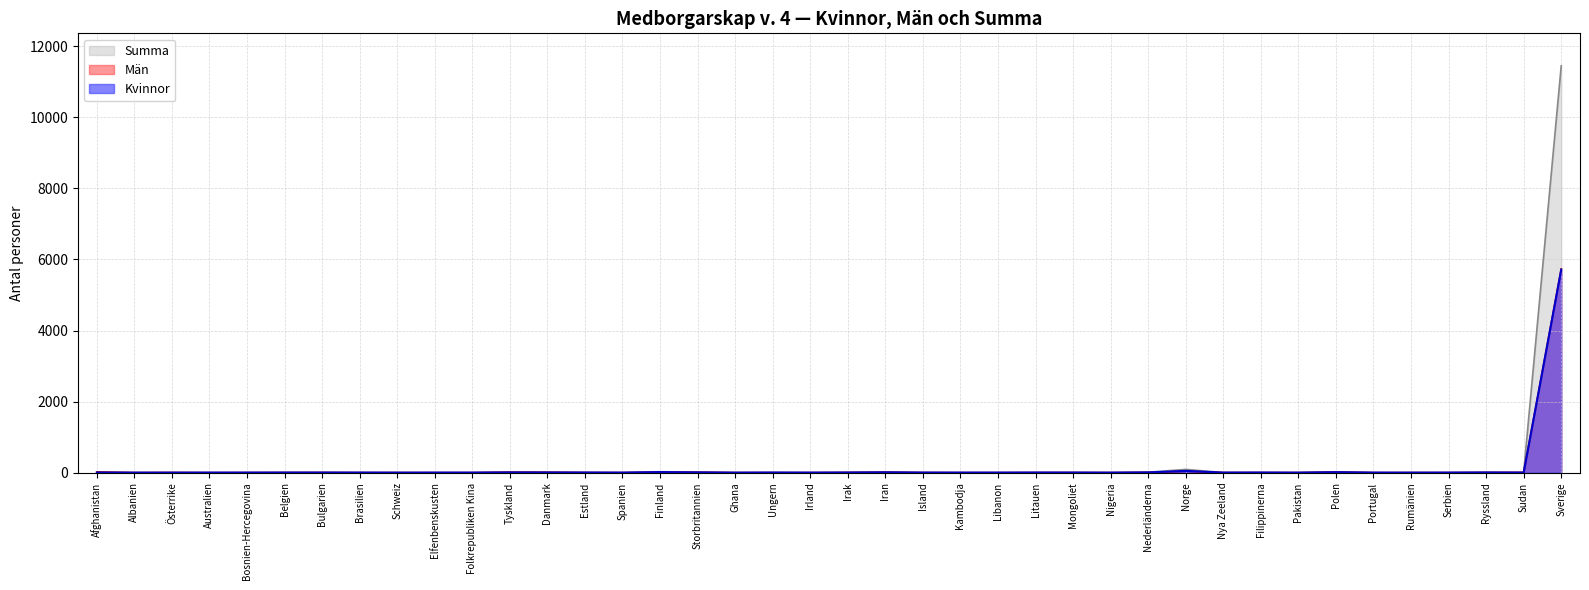

Reading right to left, list all the values displayed in this chart.

Kvinnor: Sverige=5713	Sudan=1	Ryssland=5	Serbien=1	Rumänien=0	Portugal=1	Polen=13	Pakistan=0	Filippinerna=3	Nya Zeeland=1	Norge=49	Nederländerna=7	Nigeria=0	Mongoliet=2	Litauen=3	Libanon=1	Kambodja=1	Island=2	Iran=9	Irak=3	Irland=1	Ungern=3	Ghana=0	Storbritannien=7	Finland=16	Spanien=1	Estland=3	Danmark=4	Tyskland=6	Folkrepubliken Kina=1	Elfenbenskusten=1	Schweiz=0	Brasilien=2	Bulgarien=2	Belgien=2	Bosnien-Hercegovina=1	Australien=1	Österrike=0	Albanien=0	Afghanistan=3
Män: Sverige=5734	Sudan=6	Ryssland=3	Serbien=1	Rumänien=1	Portugal=0	Polen=12	Pakistan=1	Filippinerna=1	Nya Zeeland=2	Norge=42	Nederländerna=5	Nigeria=1	Mongoliet=2	Litauen=1	Libanon=0	Kambodja=0	Island=1	Iran=9	Irak=4	Irland=0	Ungern=0	Ghana=1	Storbritannien=9	Finland=10	Spanien=0	Estland=2	Danmark=9	Tyskland=11	Folkrepubliken Kina=0	Elfenbenskusten=0	Schweiz=1	Brasilien=0	Bulgarien=3	Belgien=2	Bosnien-Hercegovina=1	Australien=0	Österrike=3	Albanien=1	Afghanistan=17
Summa: Sverige=11447	Sudan=7	Ryssland=8	Serbien=2	Rumänien=1	Portugal=1	Polen=25	Pakistan=1	Filippinerna=4	Nya Zeeland=3	Norge=91	Nederländerna=12	Nigeria=1	Mongoliet=4	Litauen=4	Libanon=1	Kambodja=1	Island=3	Iran=18	Irak=7	Irland=1	Ungern=3	Ghana=1	Storbritannien=16	Finland=26	Spanien=1	Estland=5	Danmark=13	Tyskland=17	Folkrepubliken Kina=1	Elfenbenskusten=1	Schweiz=1	Brasilien=2	Bulgarien=5	Belgien=4	Bosnien-Hercegovina=2	Australien=1	Österrike=3	Albanien=1	Afghanistan=20